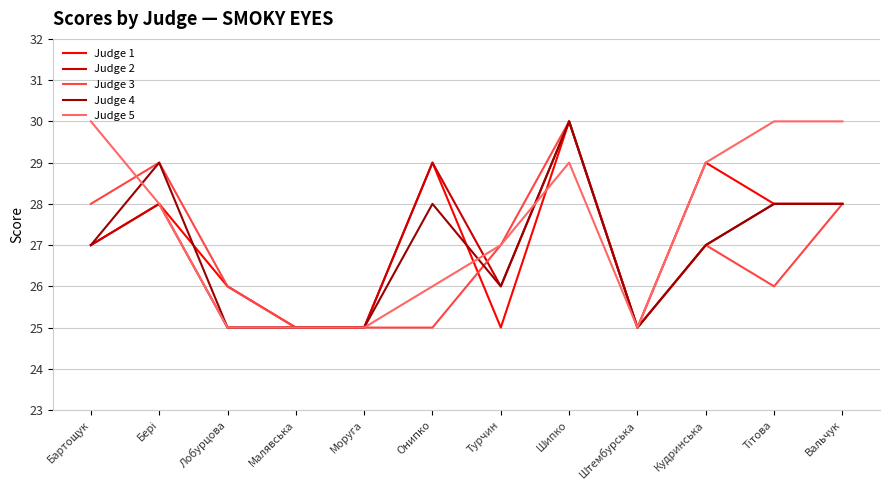

Where is Judge 5 nearest to the value 27?

Турчин